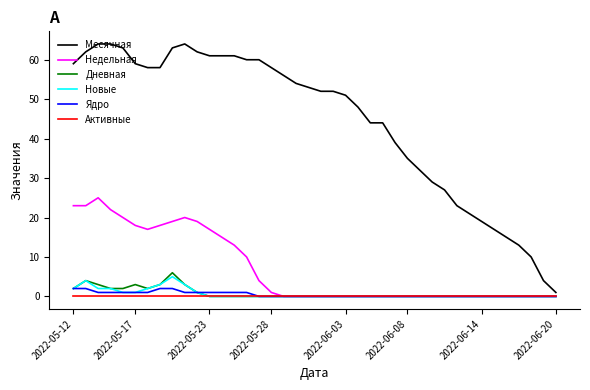

True or false: Ядро and Месячная cross at least once.

False